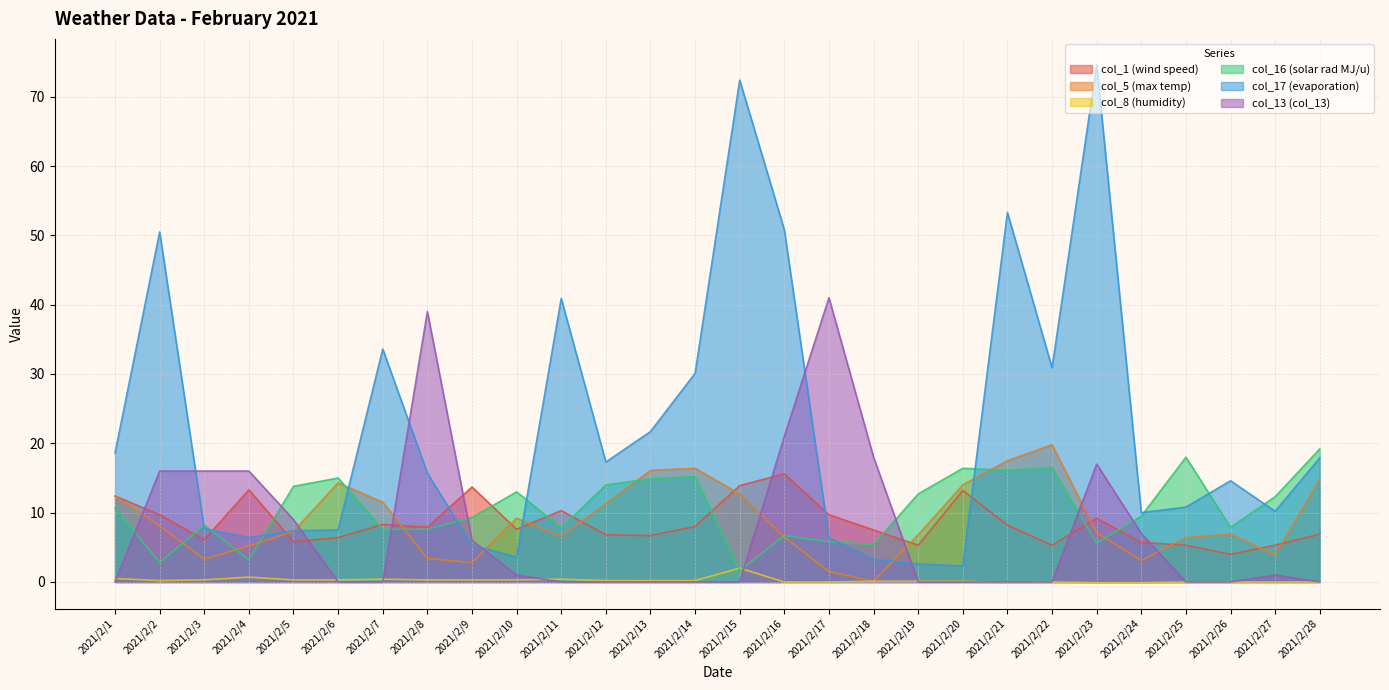

Reading left to right, extract all data points from this chart.

col_1 (wind speed): 12.4	9.7	6.1	13.3	5.8	6.4	8.3	7.9	13.7	7.6	10.3	6.8	6.7	8.0	13.9	15.6	9.7	7.5	5.3	13.2	8.2	5.3	9.2	5.7	5.3	4.0	5.3	6.9
col_5 (max temp): 12.4	8.1	3.3	5.2	7.3	14.3	11.5	3.4	2.8	9.2	6.6	11.3	16.1	16.4	12.7	6.5	1.5	0.1	6.8	14.0	17.5	19.8	7.1	3.1	6.4	6.9	3.9	14.8
col_8 (humidity): 0.5	0.2	0.3	0.7	0.3	0.3	0.4	0.3	0.3	0.3	0.4	0.2	0.2	0.2	2.0	0.0	0.0	0.1	0.1	0.1	-0.1	0.0	-0.1	-0.1	0.0	0.0	0.0	0.0
col_16 (solar rad MJ/u): 10.7	2.8	8.2	3.2	13.8	15.0	7.6	7.6	9.3	13.0	7.8	14.0	14.9	15.2	1.6	6.7	5.8	5.4	12.7	16.4	16.1	16.5	5.6	9.5	18.0	7.9	12.3	19.2
col_17 (evaporation): 18.6	50.5	7.7	6.4	7.4	7.5	33.6	15.7	5.3	3.6	40.9	17.3	21.7	30.1	72.4	50.8	6.4	3.3	2.6	2.3	53.3	30.9	74.6	10.0	10.8	14.6	10.2	17.9
col_13 (col_13): 0.0	16.0	16.0	16.0	9.0	0.0	0.0	39.0	6.0	1.0	0.0	0.0	0.0	0.0	0.0	21.0	41.0	18.0	0.0	0.0	0.0	0.0	17.0	7.0	0.0	0.0	1.0	0.0